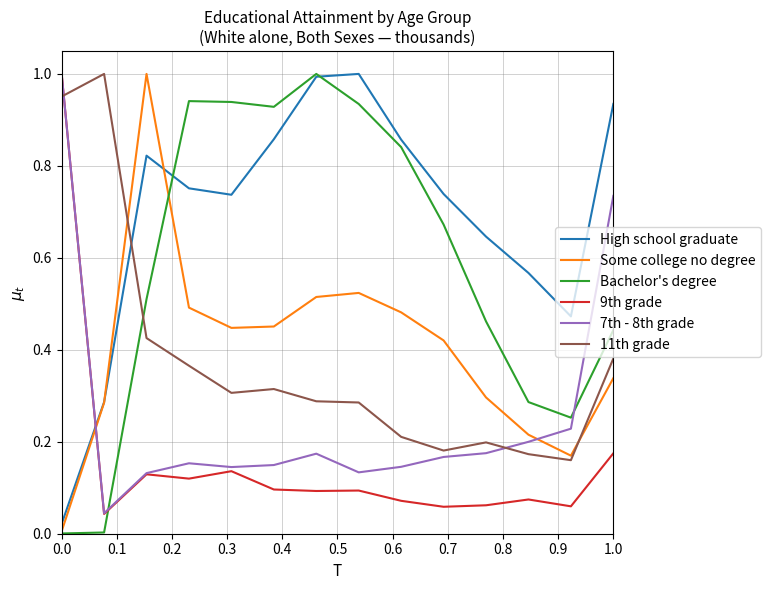

How many intersections are there between High school graduate and 11th grade?

1